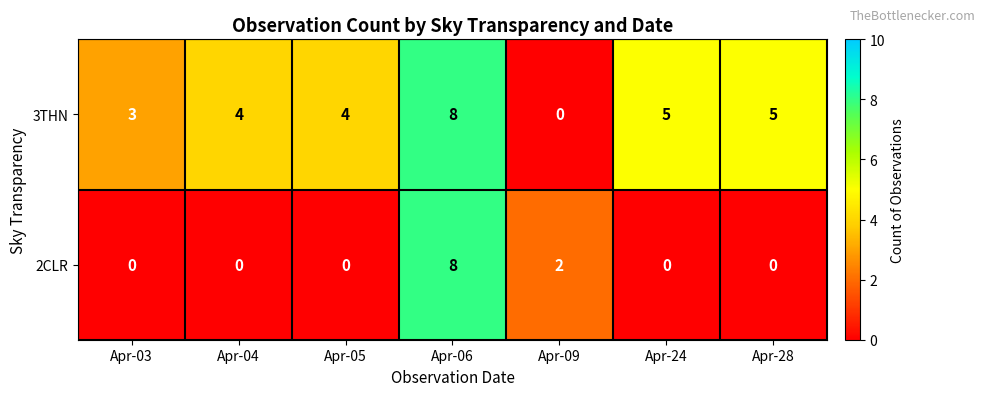

True or false: 2CLR has a value of 0 at Apr-28.

True